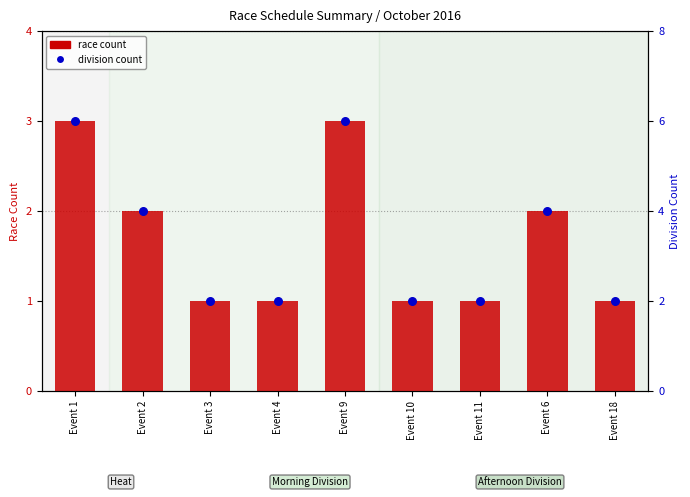

What are all the series names shown in the legend?

race count, division count